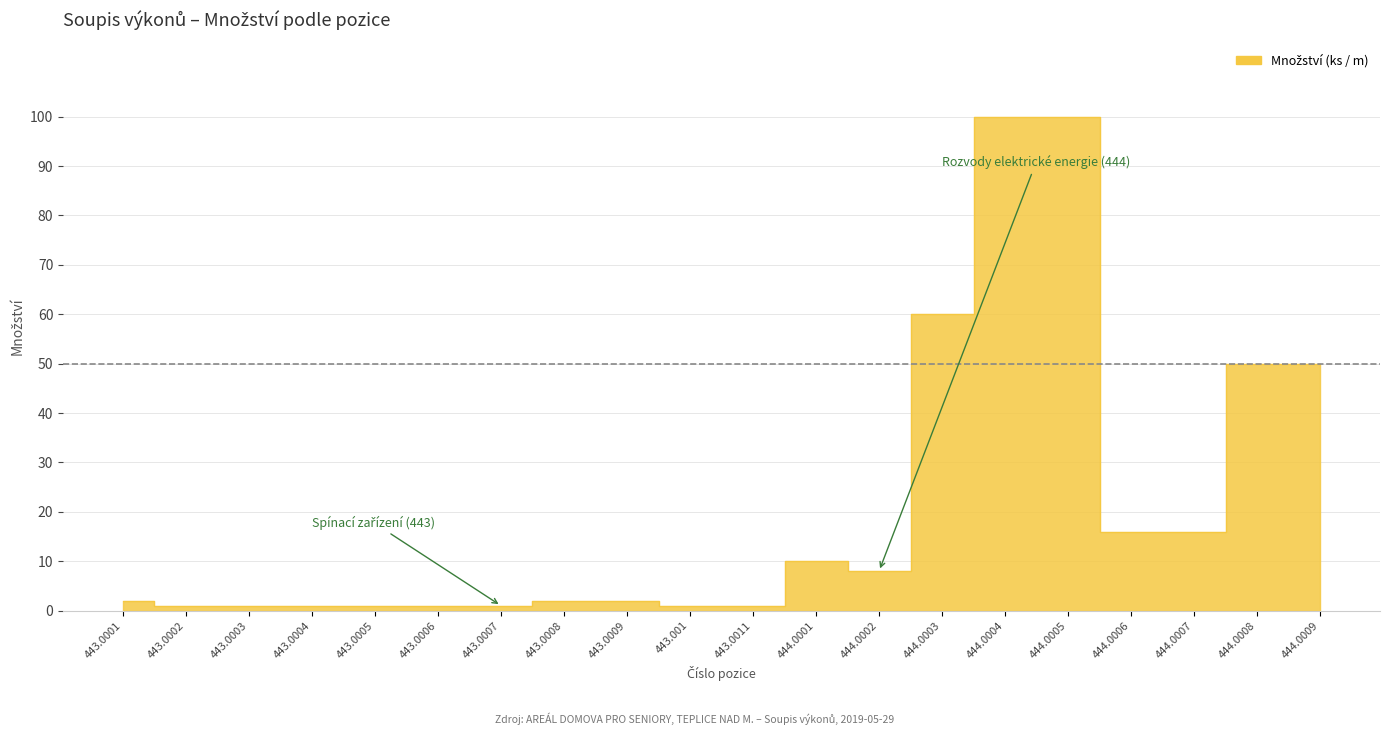

Which label corresponds to the largest value in the chart?

444.0004